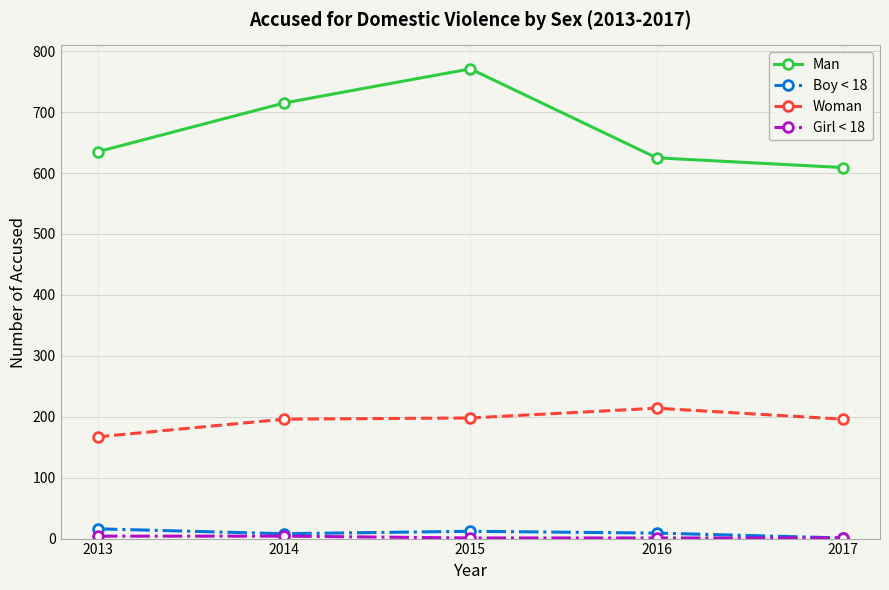

What is the value of the Woman point at the 5th from the left?

196